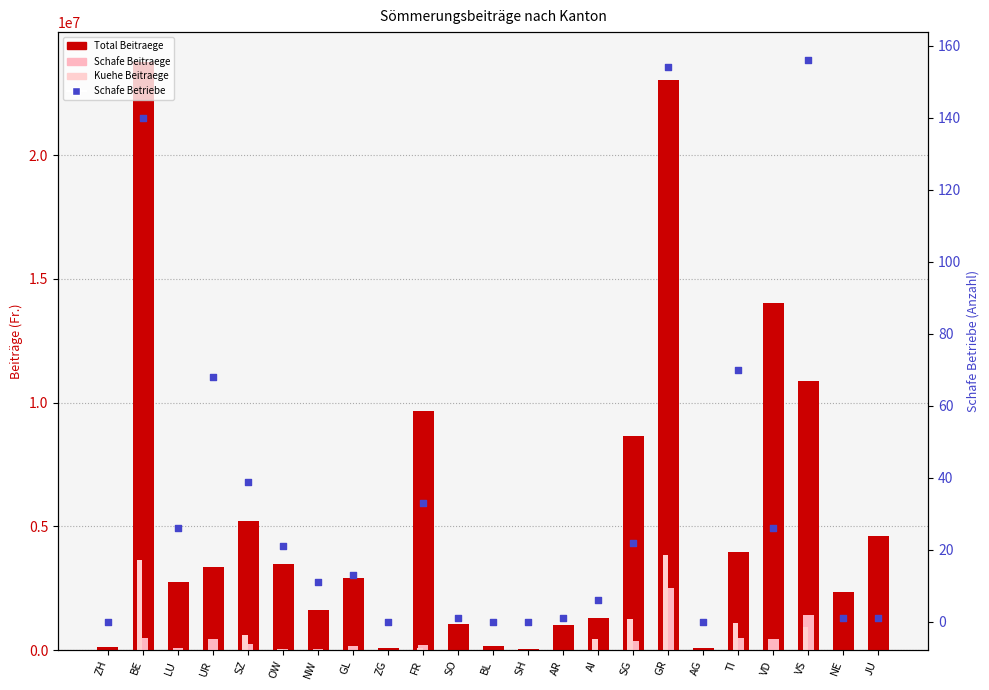

Which series has the largest total across all categories?

Total Beitraege